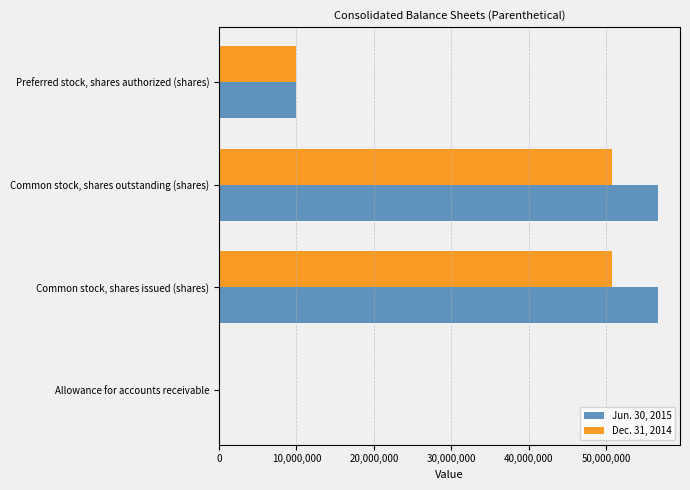

Which series has the largest range (max minus min)?

Jun. 30, 2015